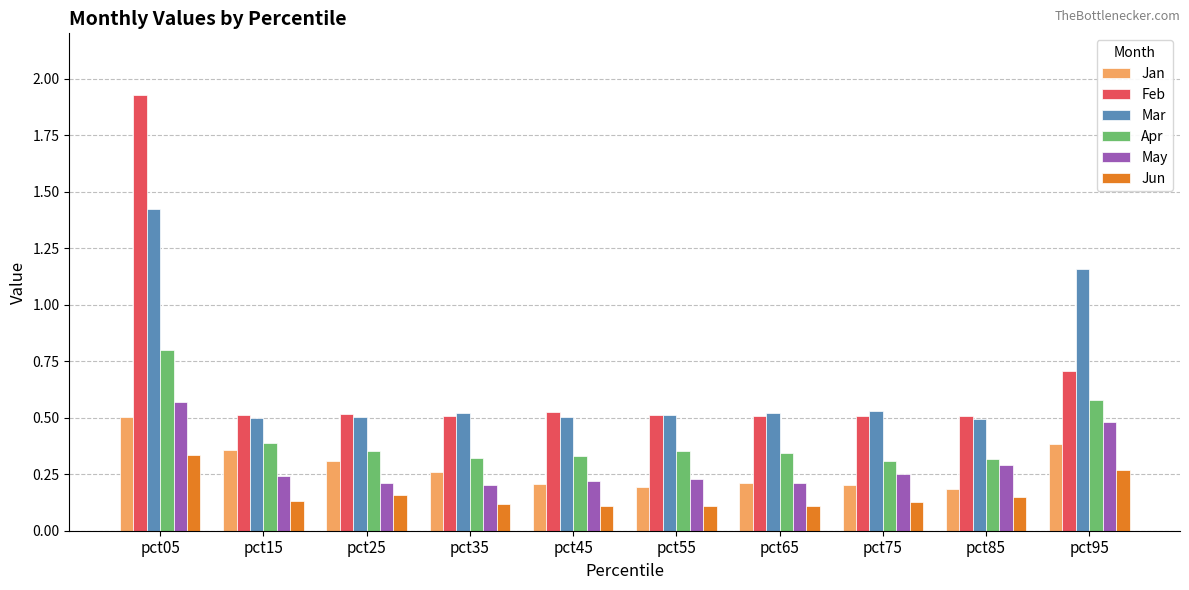

At which label is Feb closest to 1?

pct95